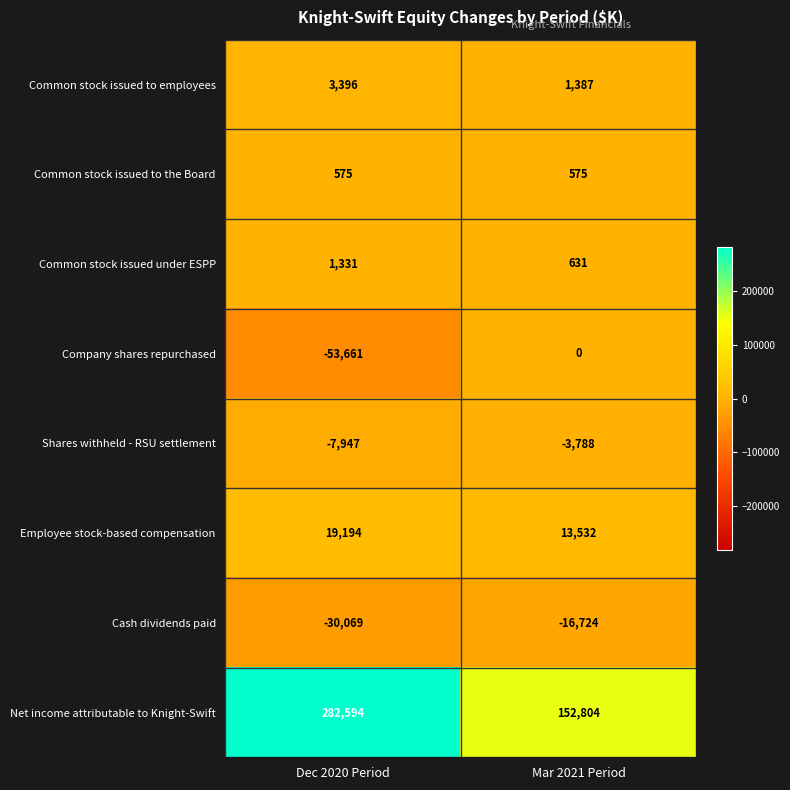

How many categories are shown in the chart?

2